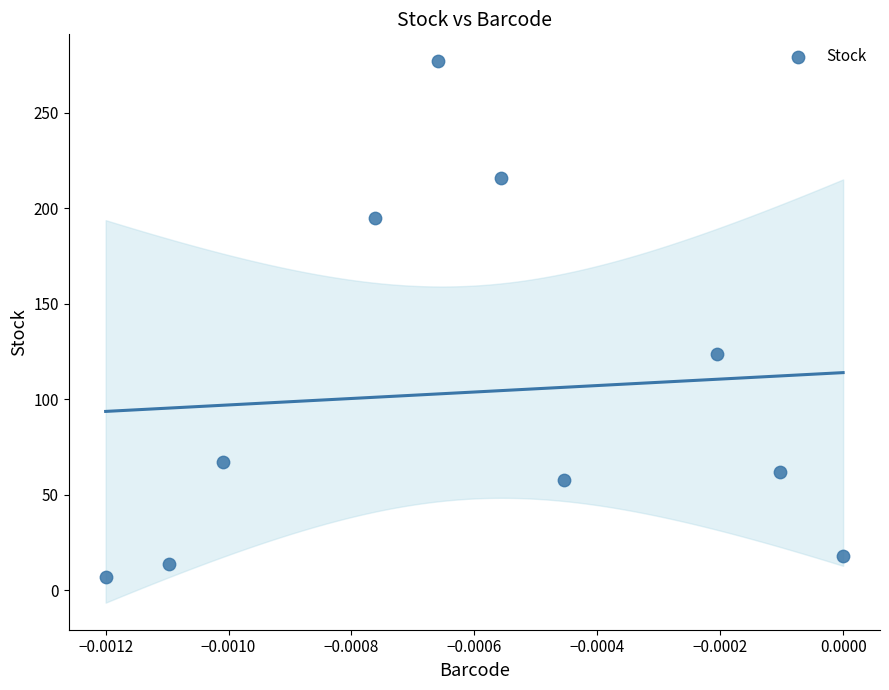

What Y value in the scatter plot is closest to 142?

124